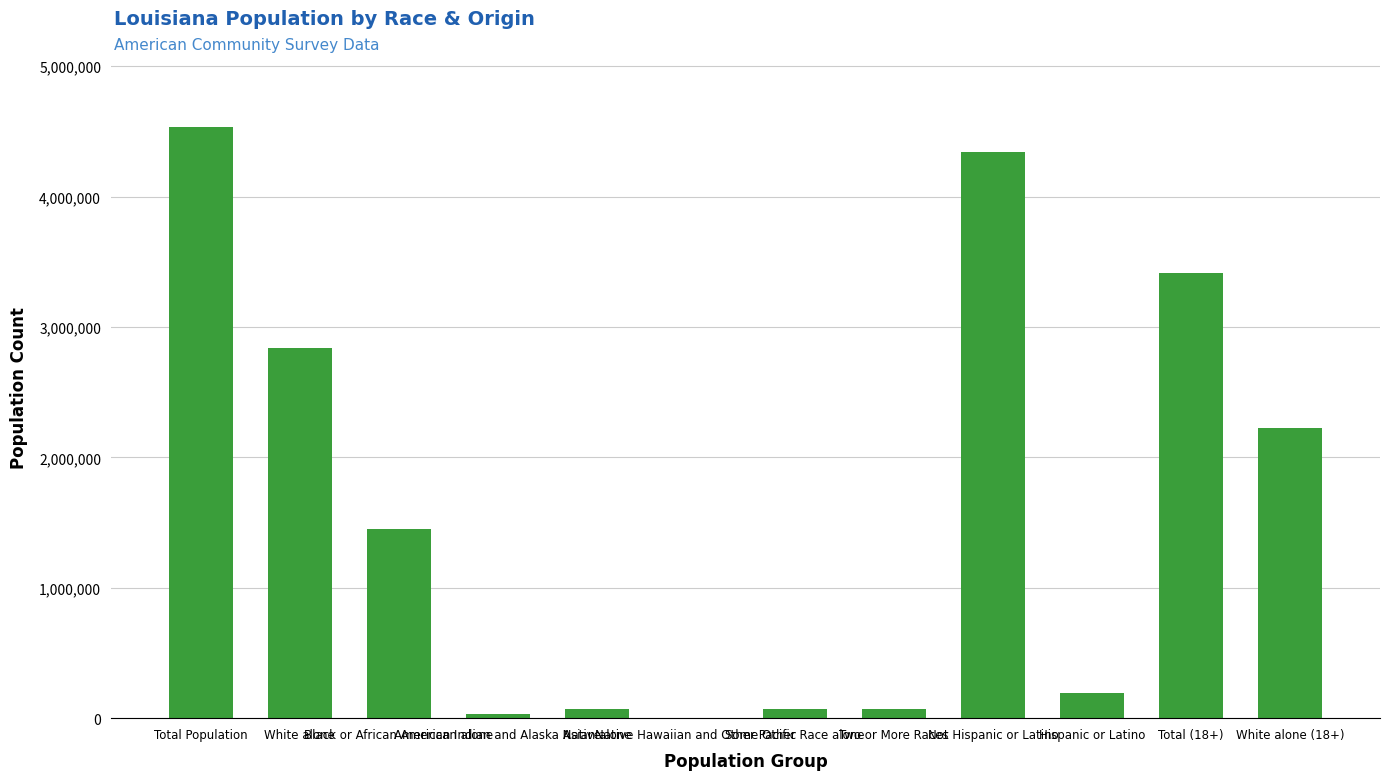

How many data points does each series have?

12